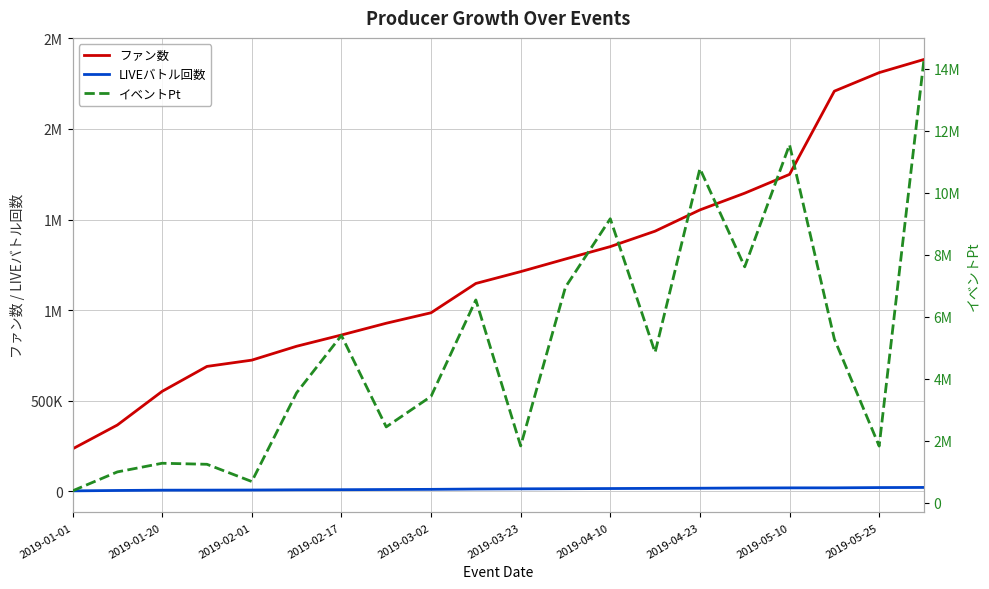

True or false: LIVEバトル回数 and ファン数 cross at least once.

False